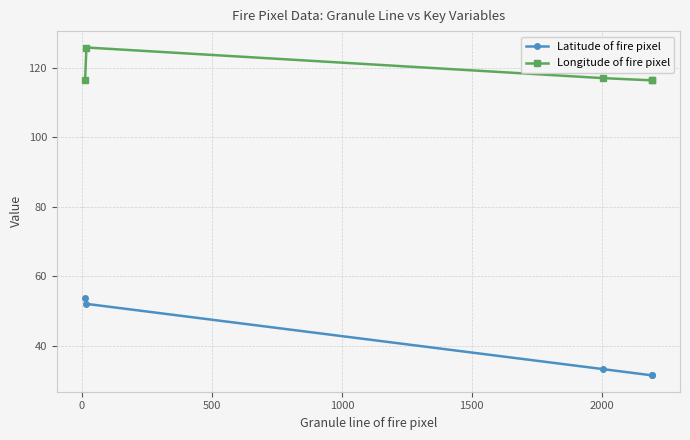

Reading left to right, list all the values displayed in this chart.

Latitude of fire pixel: 53.8	52.1	33.4	31.6	31.6
Longitude of fire pixel: 116.6	125.8	117.0	116.3	116.4